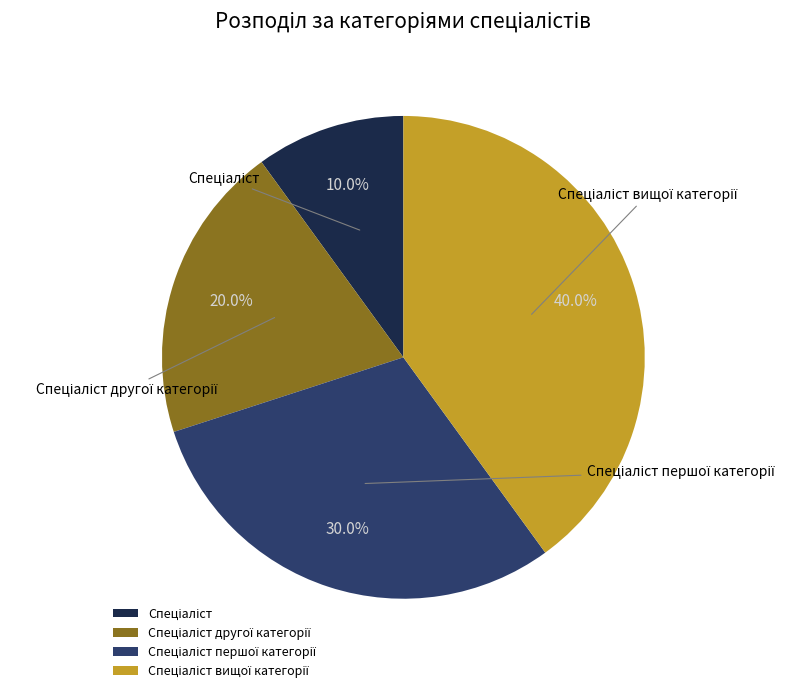

Between Спеціаліст вищої категорії and Спеціаліст першої категорії, which is larger?

Спеціаліст вищої категорії